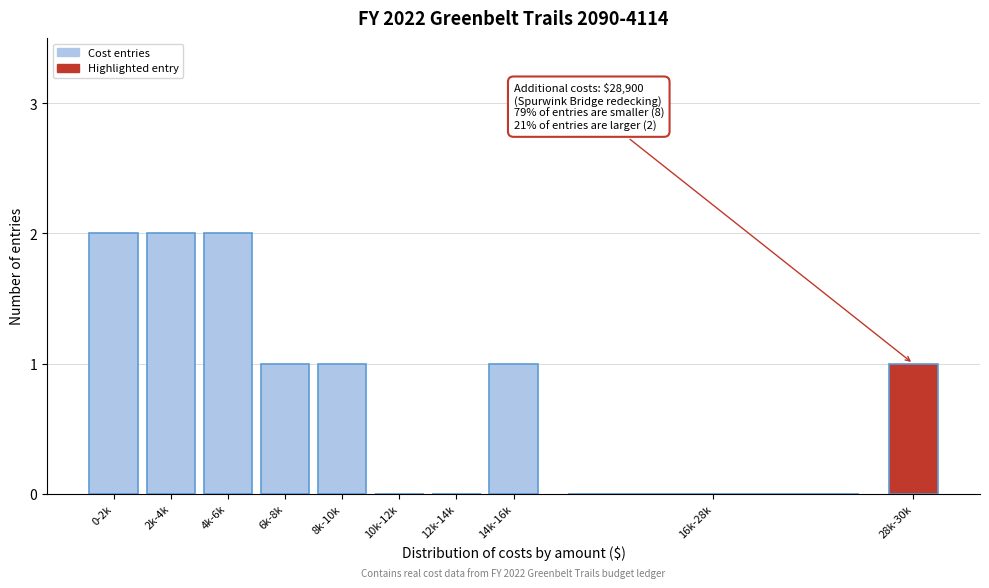

Reading left to right, transcribe all the data shown in this chart.

0-2k=2	2k-4k=2	4k-6k=2	6k-8k=1	8k-10k=1	10k-12k=0	12k-14k=0	14k-16k=1	16k-28k=0	28k-30k=1